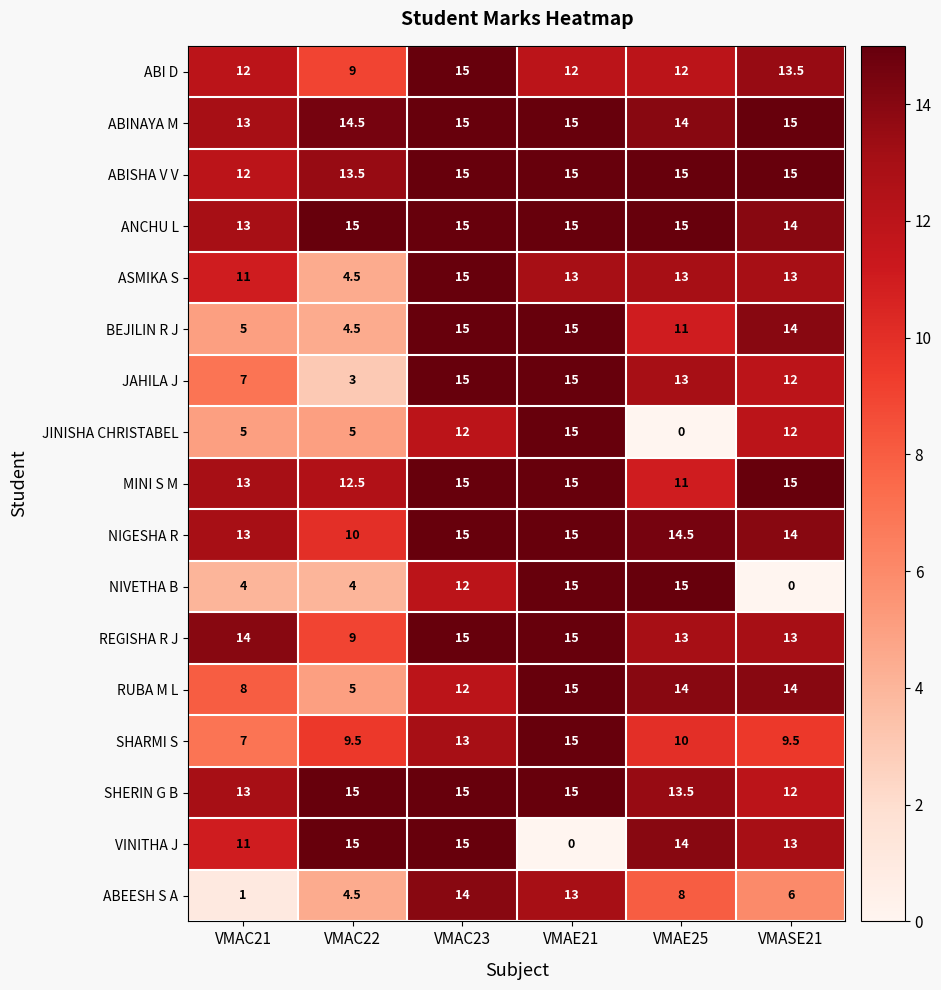

What is the greatest value displayed?

15.0